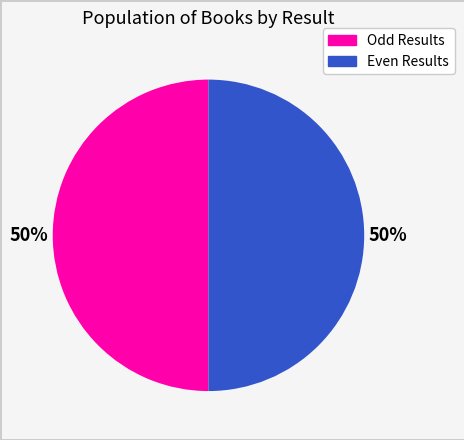

How many slices are in this pie chart?

2